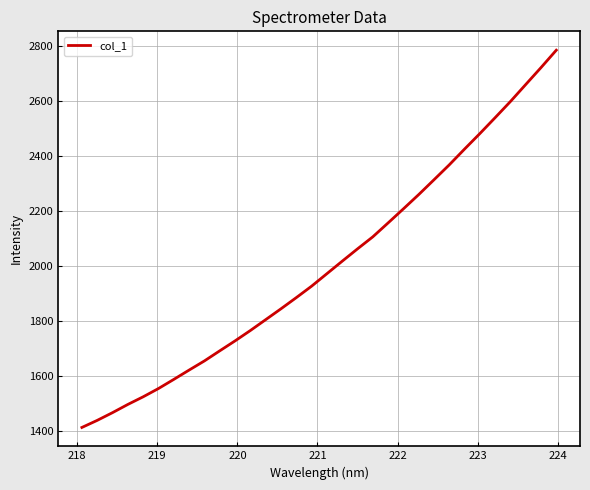

What is the average value?

2002.1